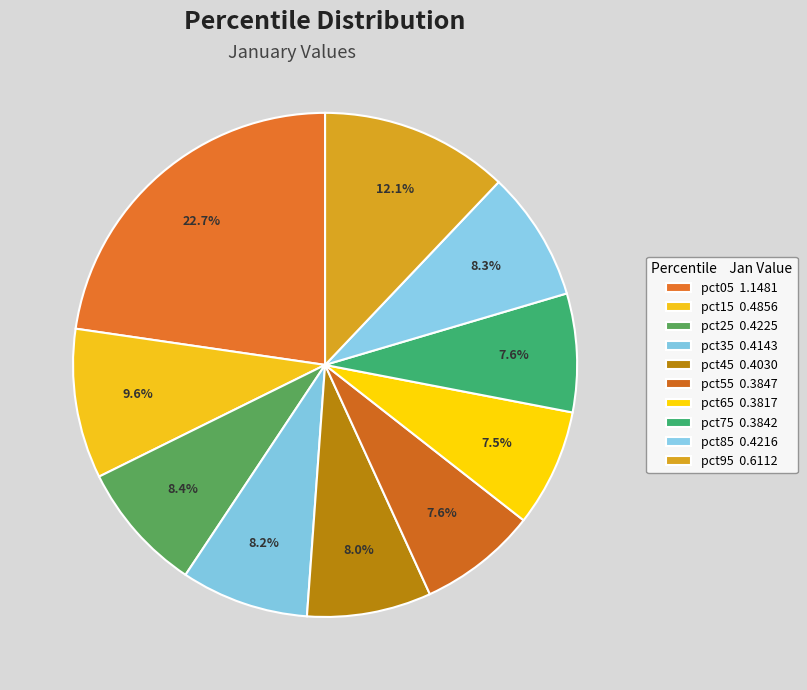

The pct05 slice represents 30% of the pie. True or false?

False